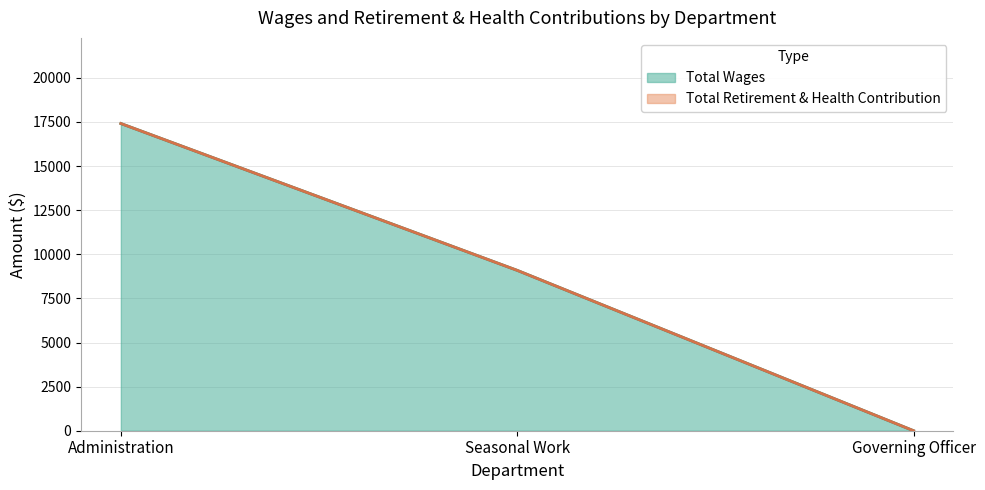

Count the values in the range 0 to 17414.

3